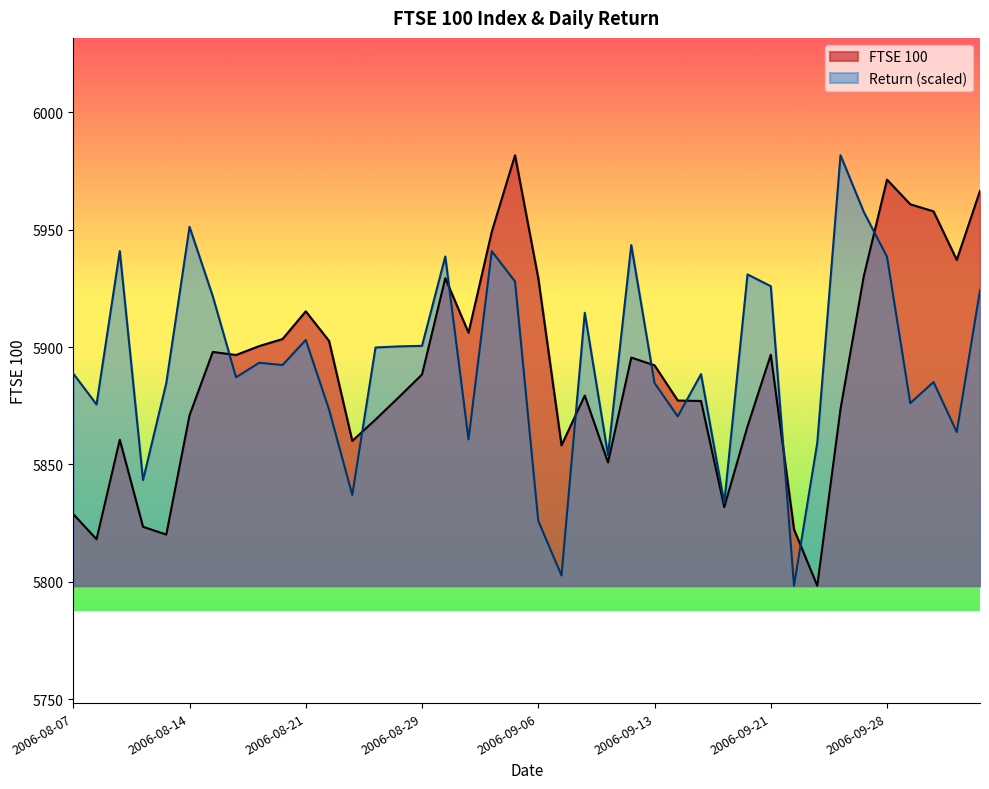

True or false: FTSE 100 has a value of 2014.3 at 2006-09-13.

False